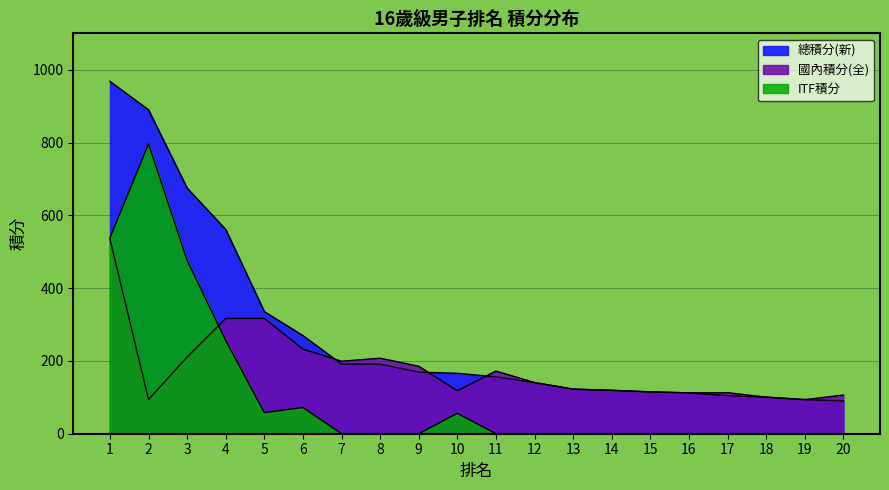

How many data points does each series have?

20